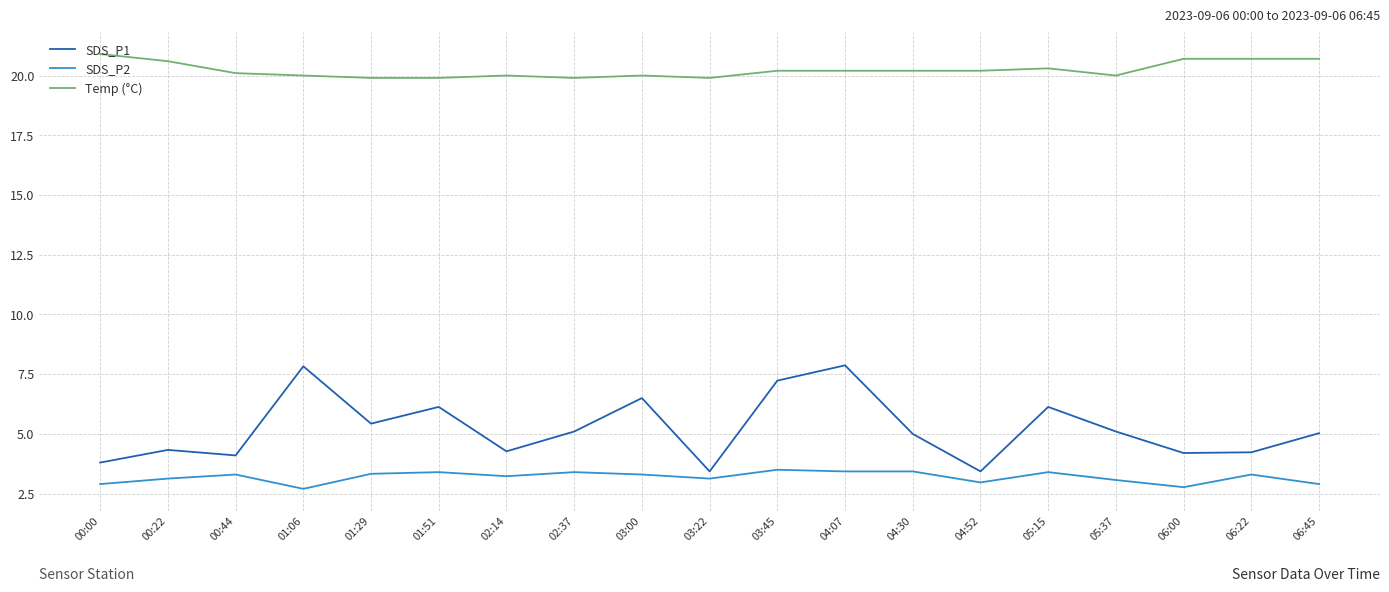

At which category does SDS_P1 reach its first local valley?

00:44